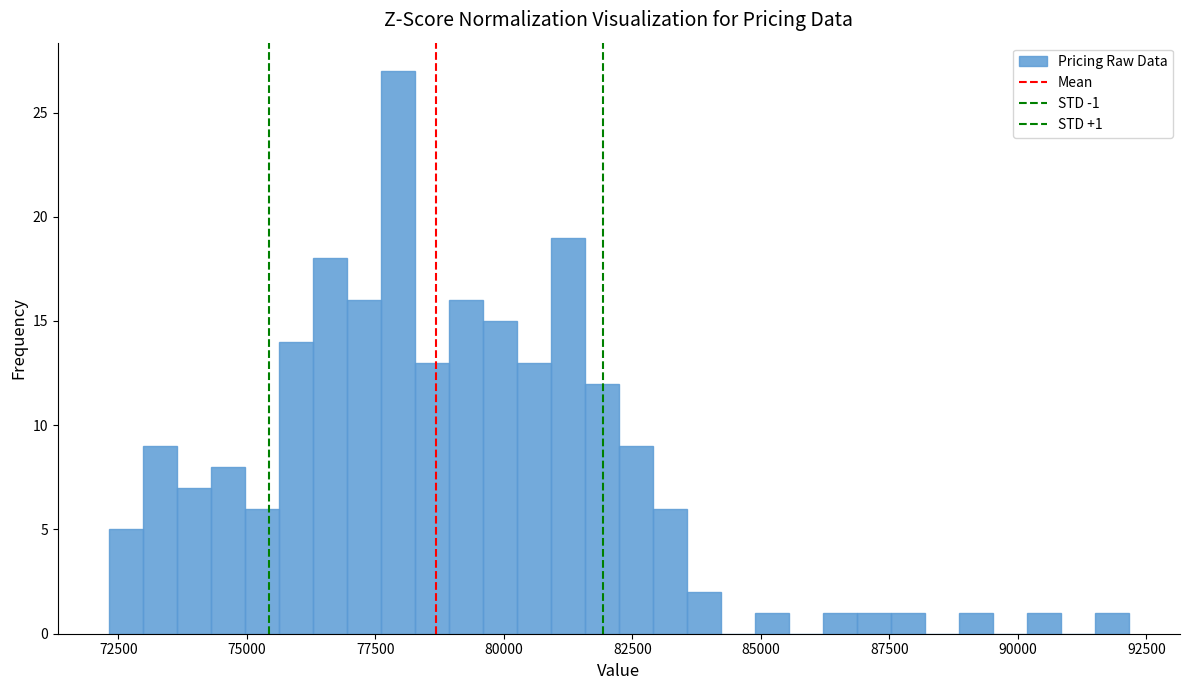

Read against the x-axis, roughly where is the centre of the tallest bar?

78000